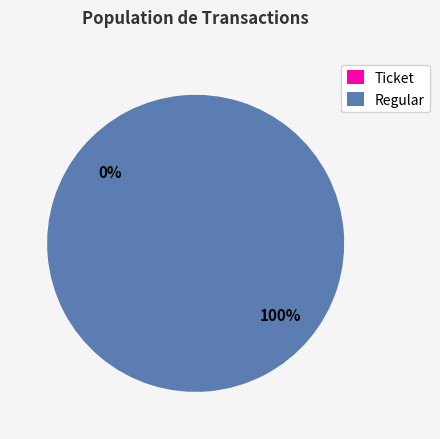

Count the number of slices in the pie.

2